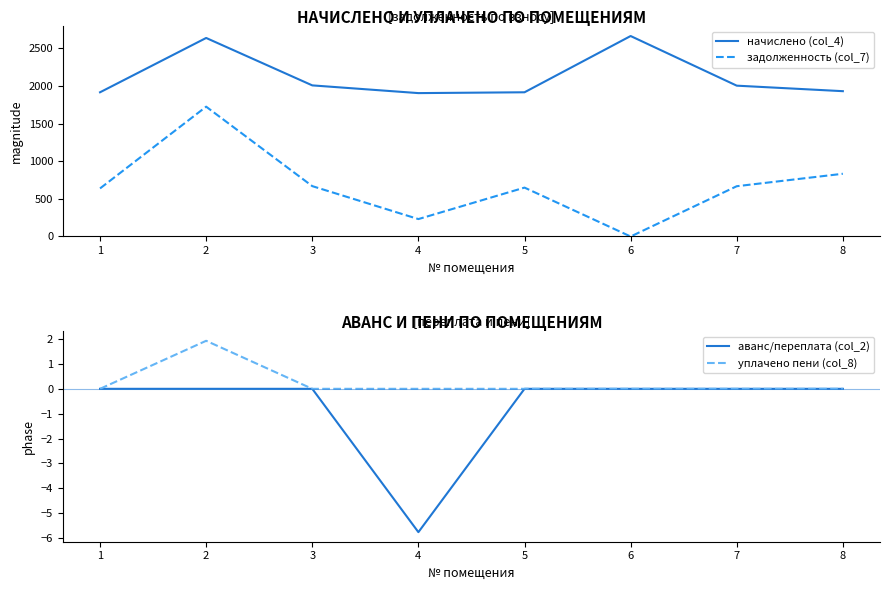

How many categories are shown in the chart?

8